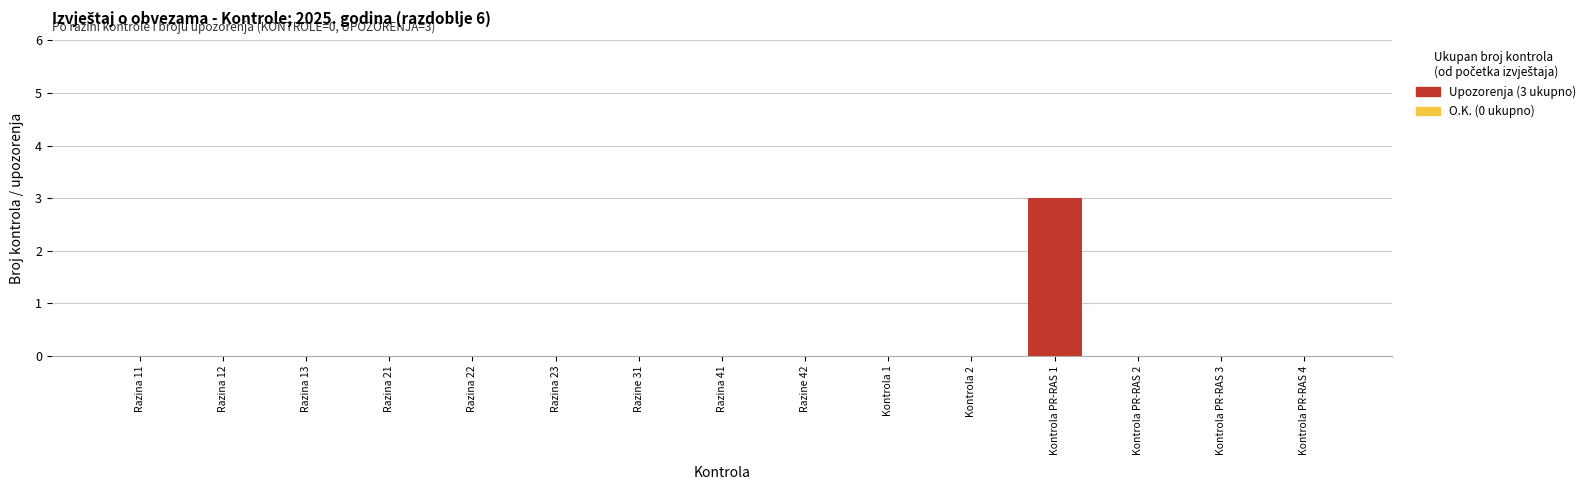

Reading left to right, list all the values displayed in this chart.

Razina 11=0	Razina 12=0	Razina 13=0	Razina 21=0	Razina 22=0	Razina 23=0	Razine 31=0	Razina 41=0	Razine 42=0	Kontrola 1=0	Kontrola 2=0	Kontrola PR-RAS 1=3	Kontrola PR-RAS 2=0	Kontrola PR-RAS 3=0	Kontrola PR-RAS 4=0